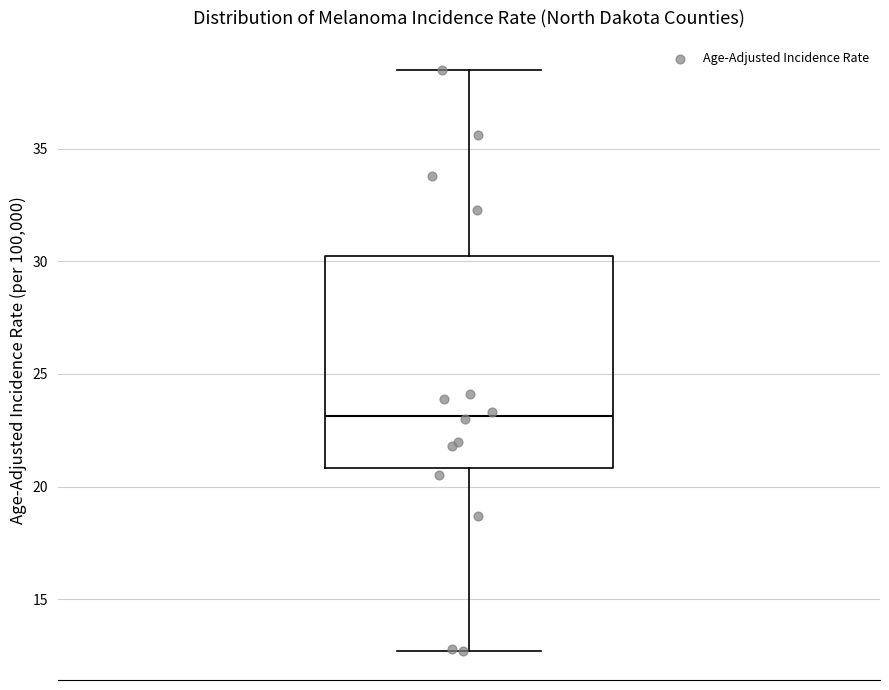

Transcribe this box plot: give where the median line is, the range the box spans, and where the two whiskers end, as read against the y-axis. The values are not printed on the chart, so give them approximately, as read against the axis.

median 23.0, box 21.0 to 30.5, whiskers 12.5 to 38.5